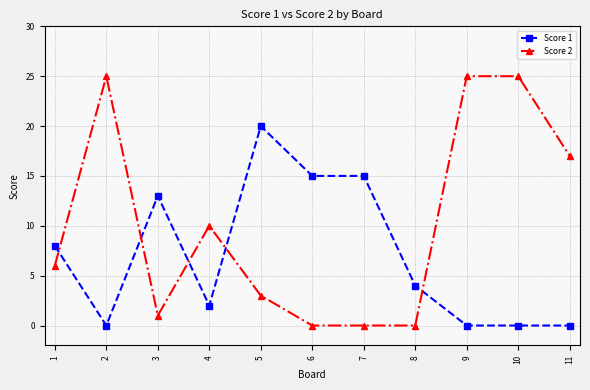

What is the maximum value shown in the chart?

25